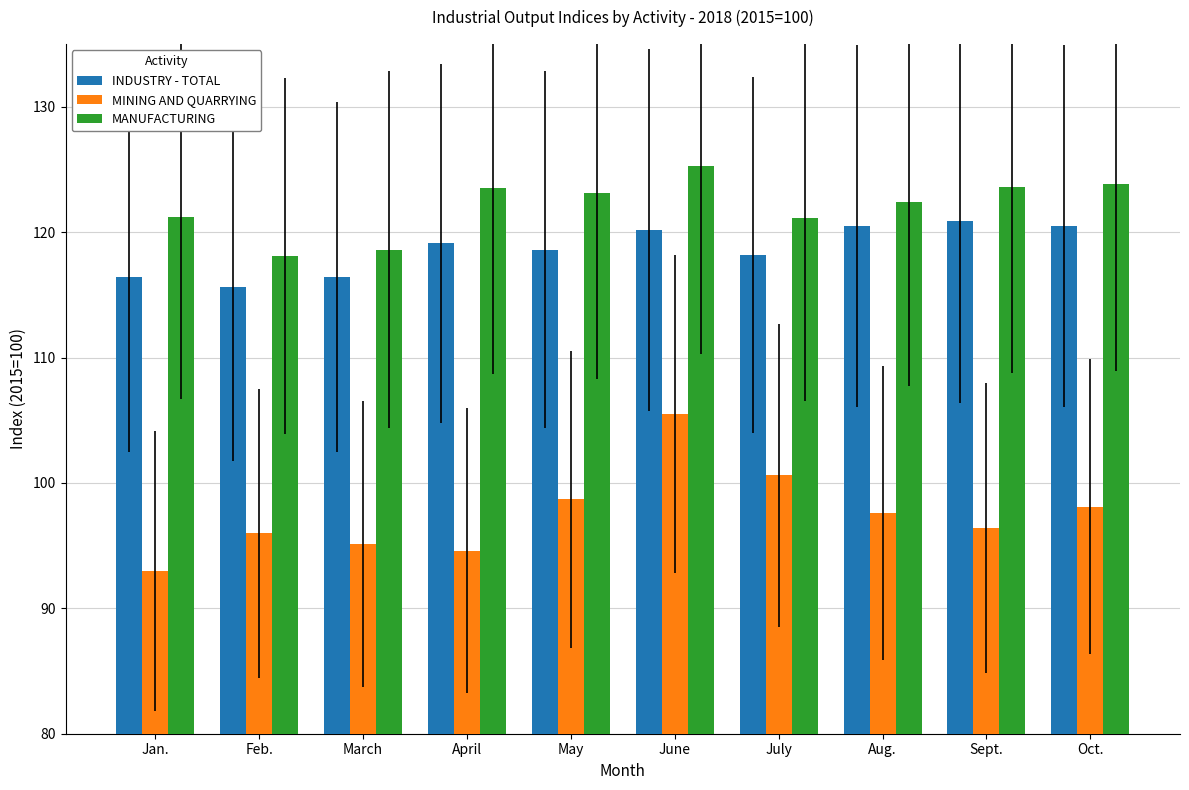

What is the difference between the second highest and second lowest values in the MANUFACTURING series?

5.2